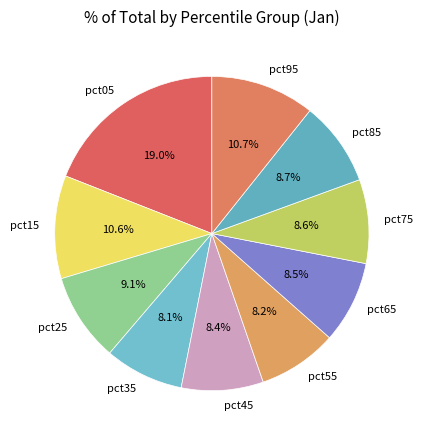

Is pct25 the majority of the pie?

No